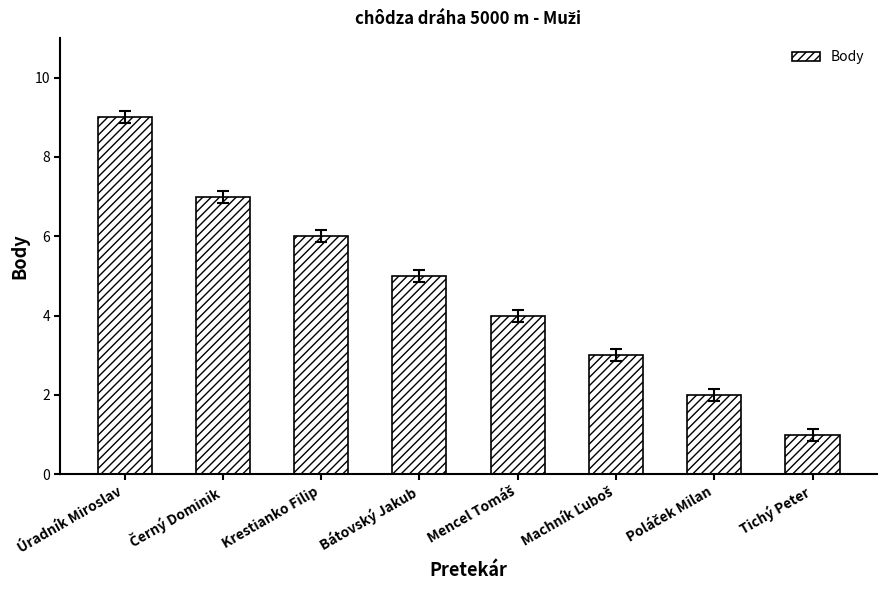

Are the bars horizontal?

No